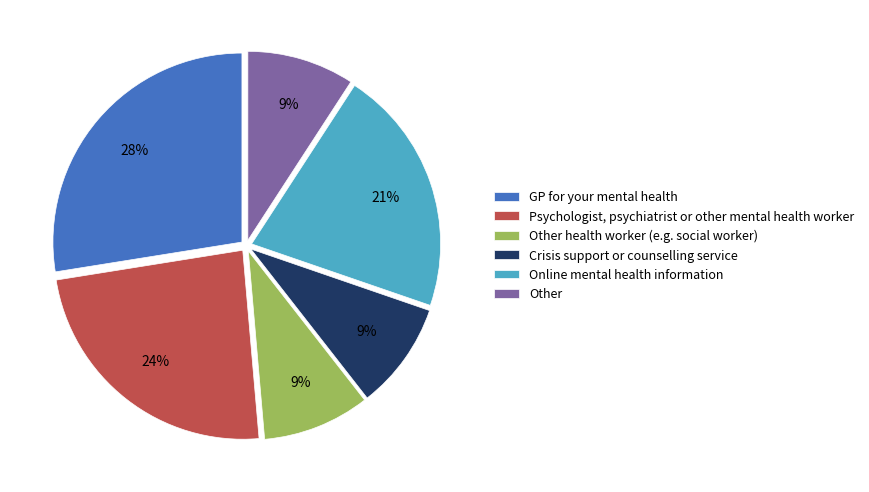

Is it true that Psychologist, psychiatrist or other mental health worker is 24% of the pie?

True